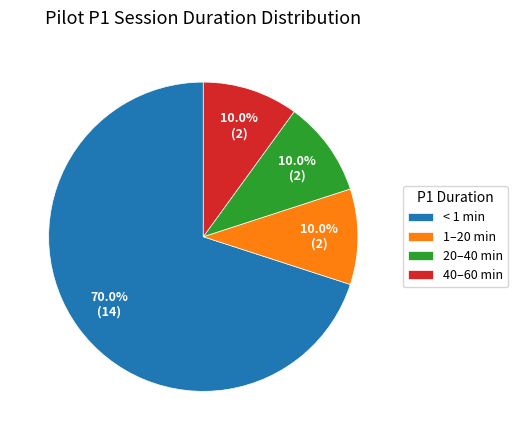

Which slice is the largest?

< 1 min